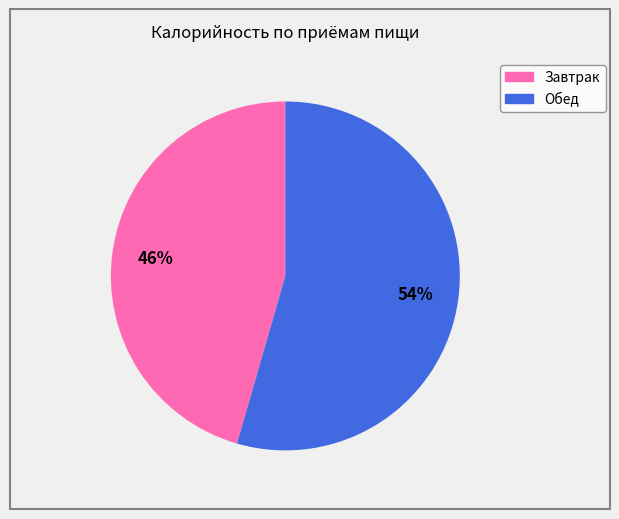

Which slice is the largest?

Обед